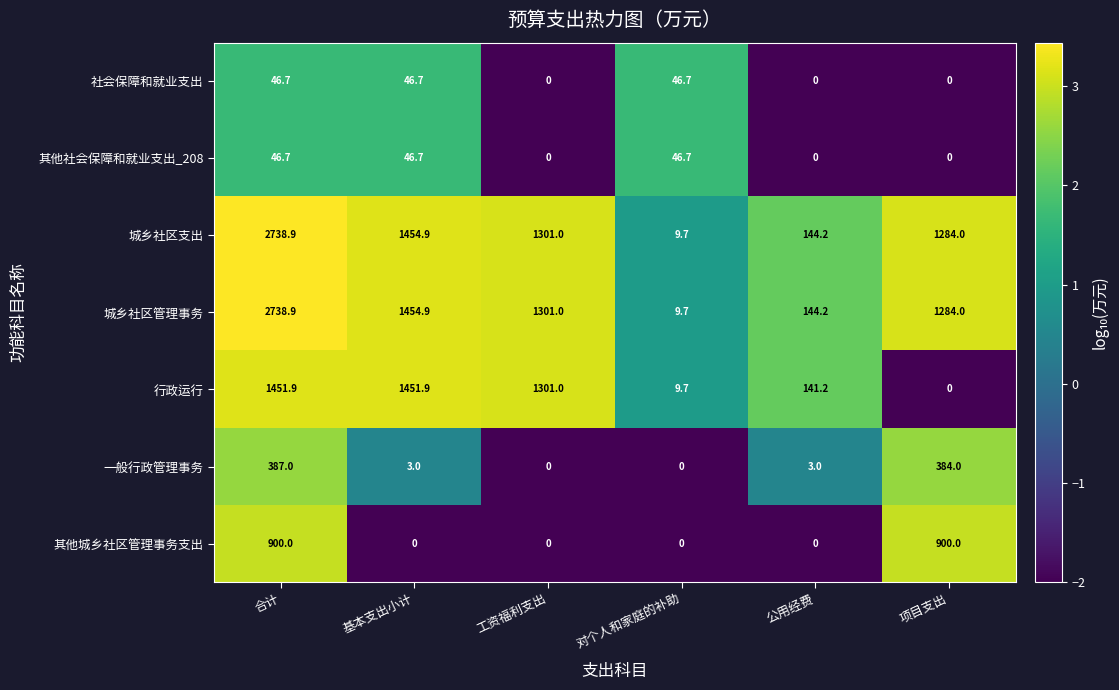

What value does the 城乡社区支出 series have at 合计?

2738.9